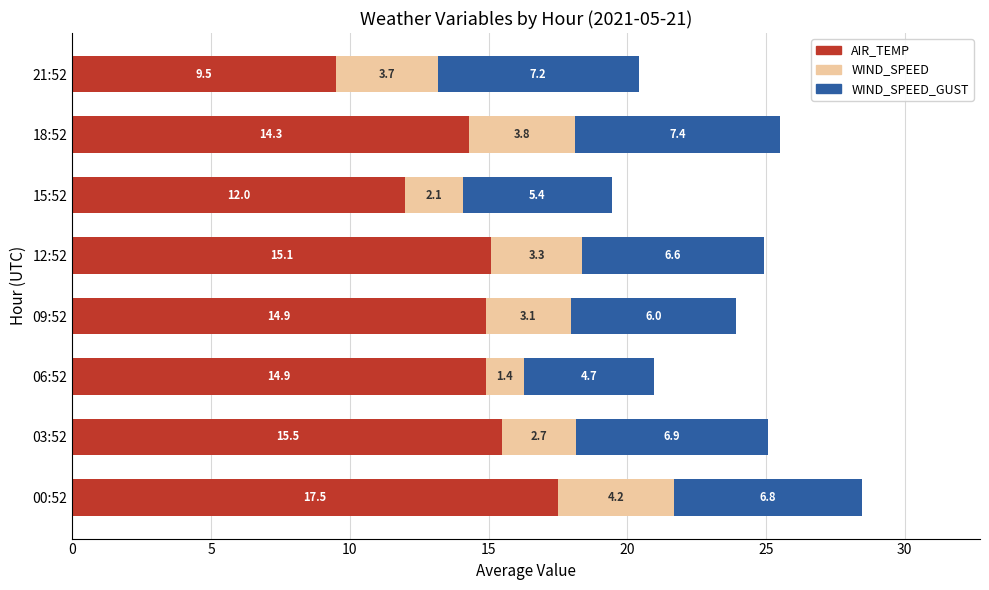

What is the difference between the AIR_TEMP values at 18:52 and 15:52?

2.3